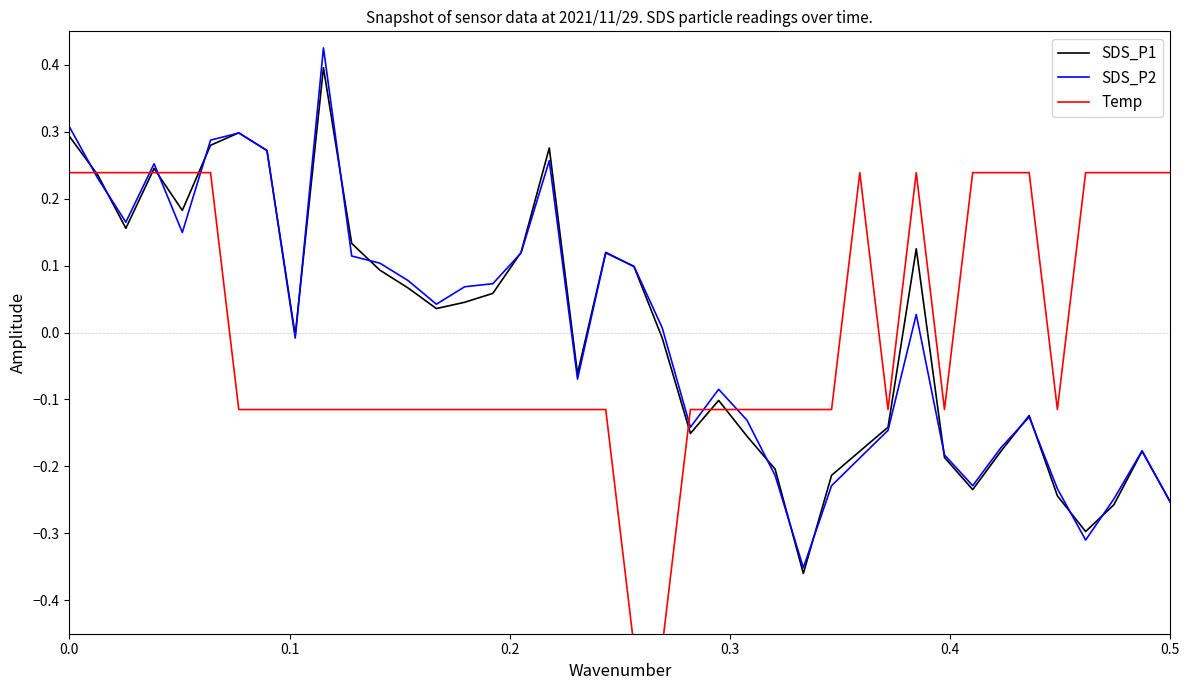

What position from the left is 0.5?

40